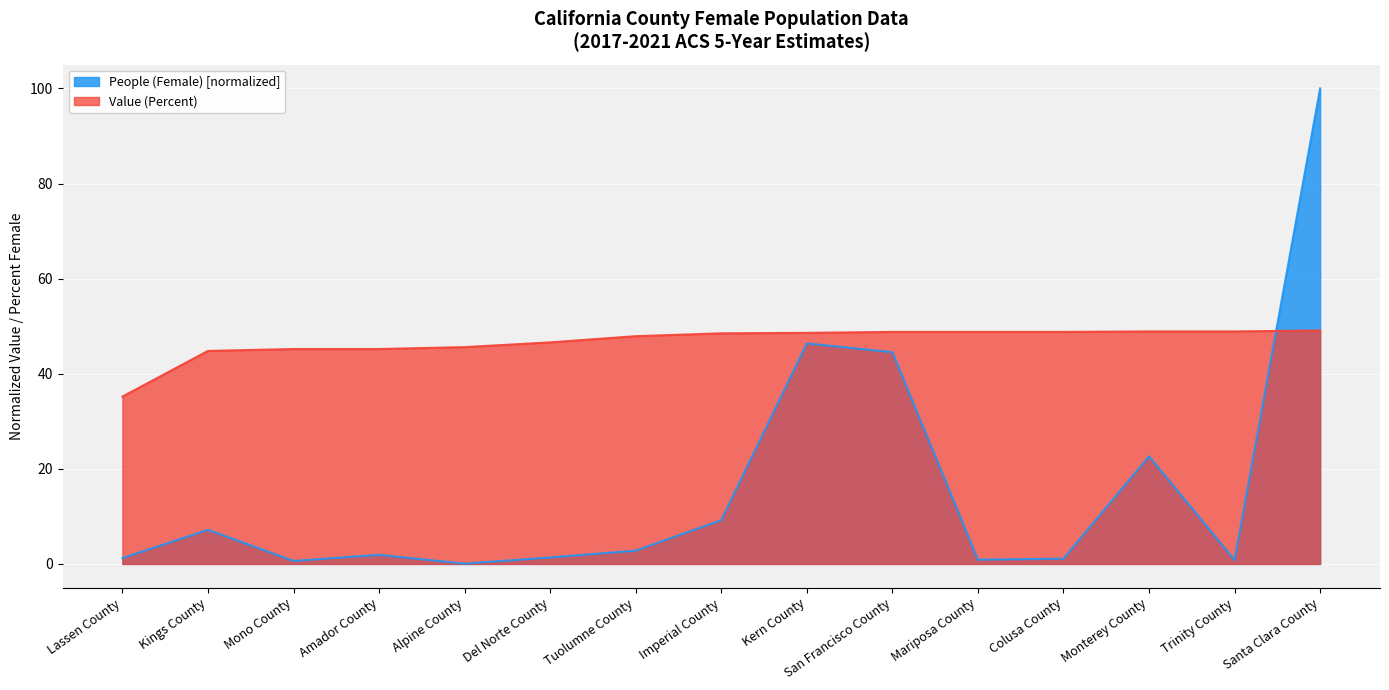

In People (Female), how many points are lower than both neighbors (excluding endpoints)?

4